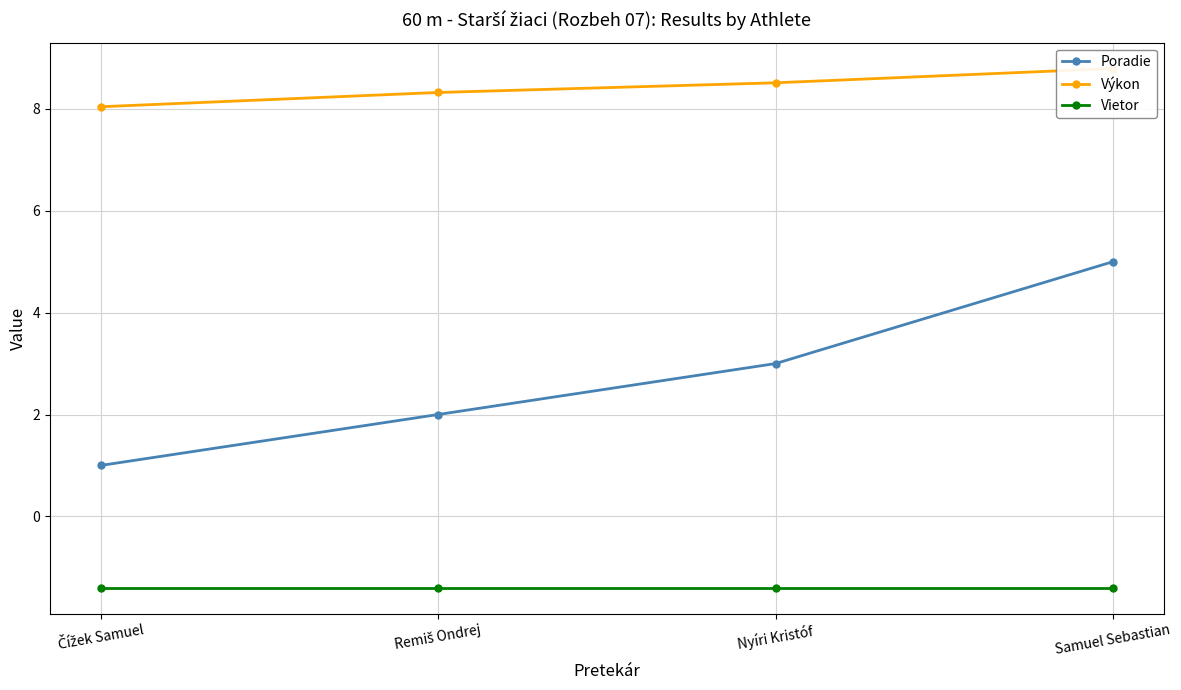

What is the total value across all series at Remiš Ondrej?

8.9